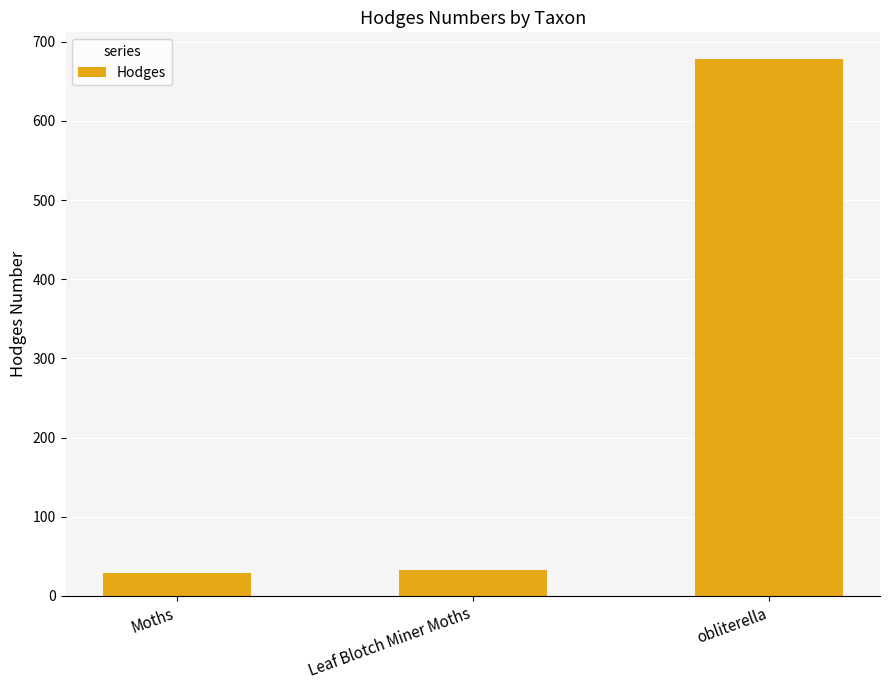

Is it true that the value at Moths is 51.5?

False